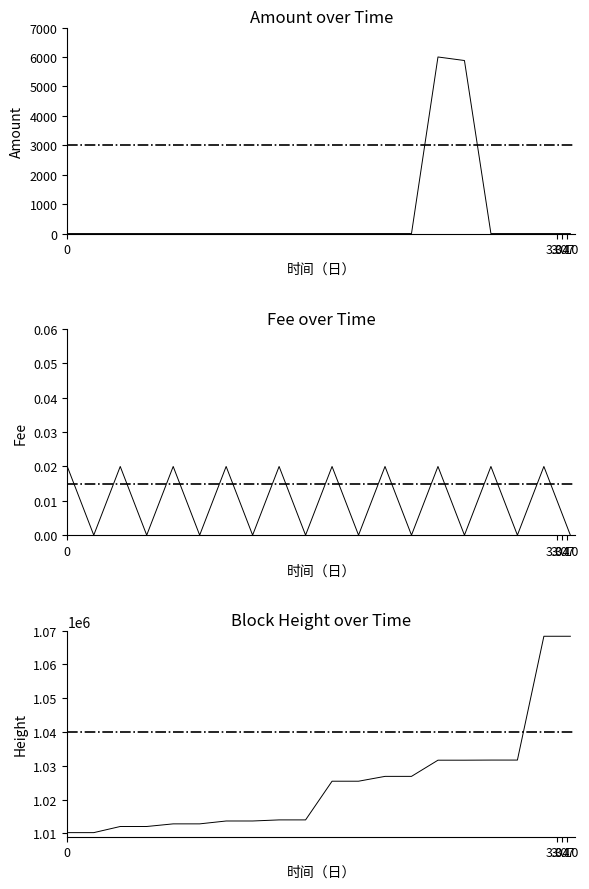

True or false: Fee has a value of -0.0 at 2022-06-15 08:07:34.

False